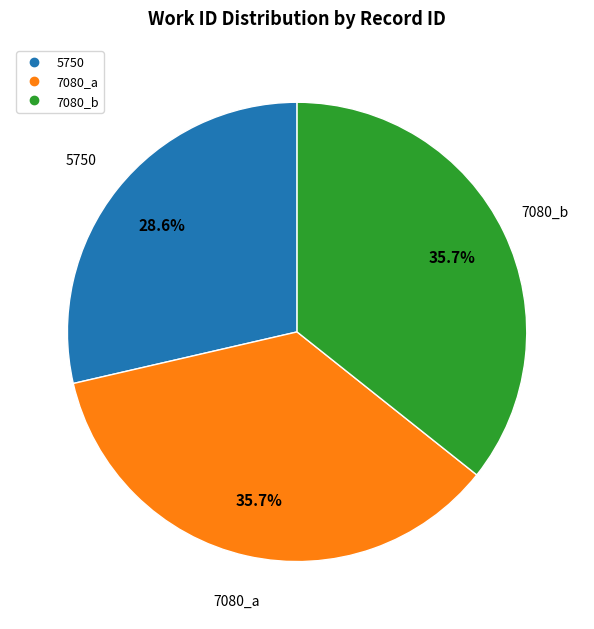

Is it true that 7080_b is 43% of the pie?

False